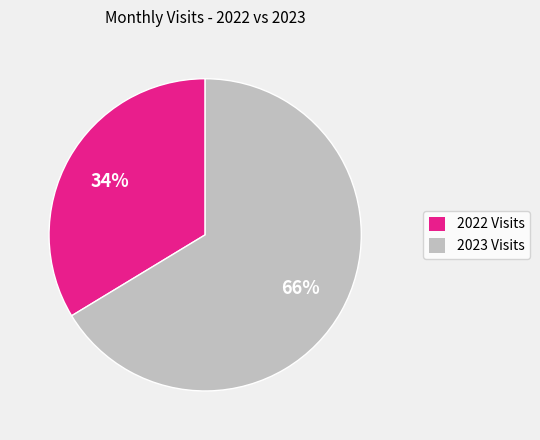

Rank the categories by value from lowest to highest.

2022 Visits, 2023 Visits